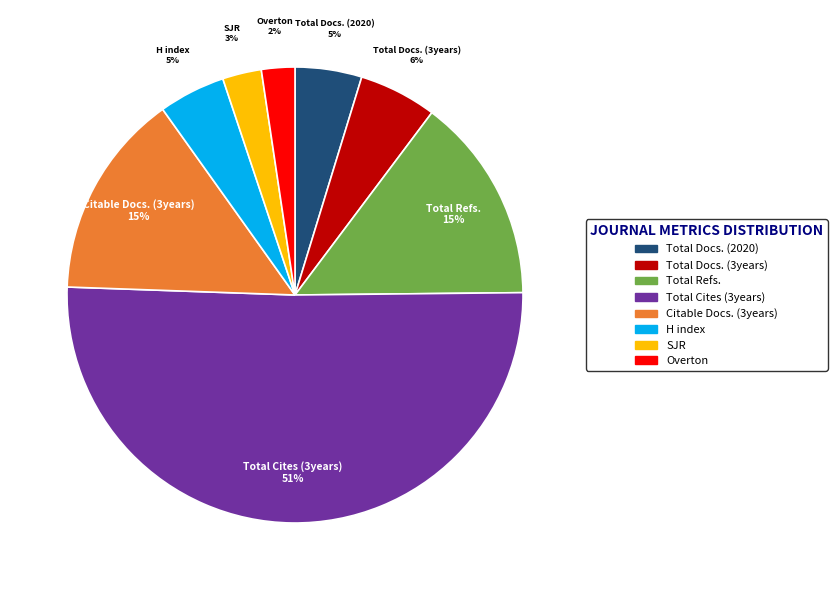

Which slice represents more than half of the pie?

Total Cites (3years)